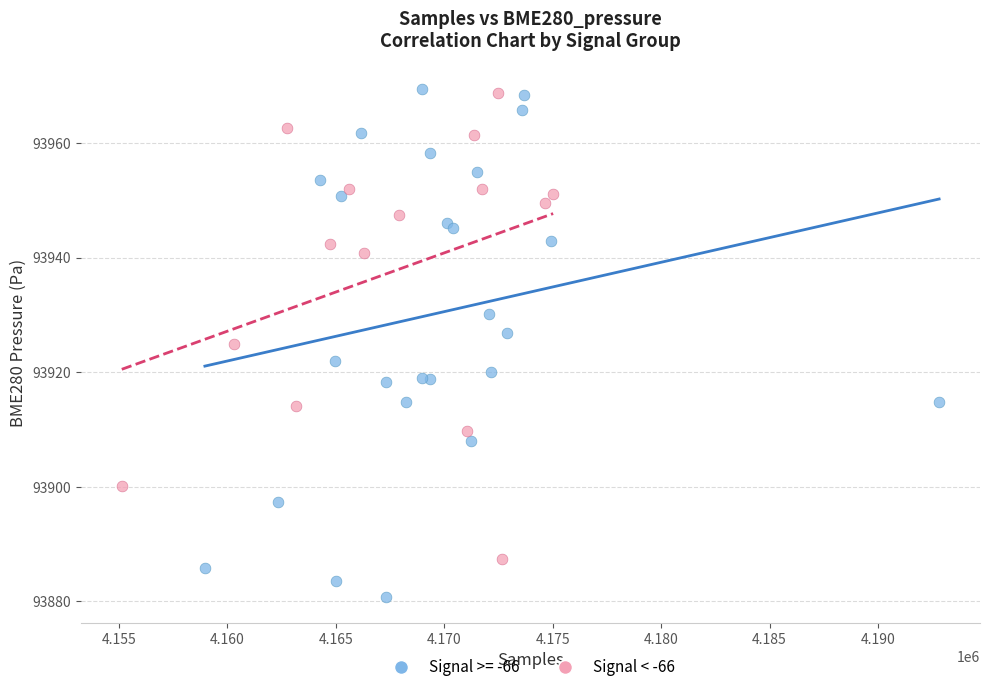

Which series has the largest Y range (max minus min)?

Signal >= -66